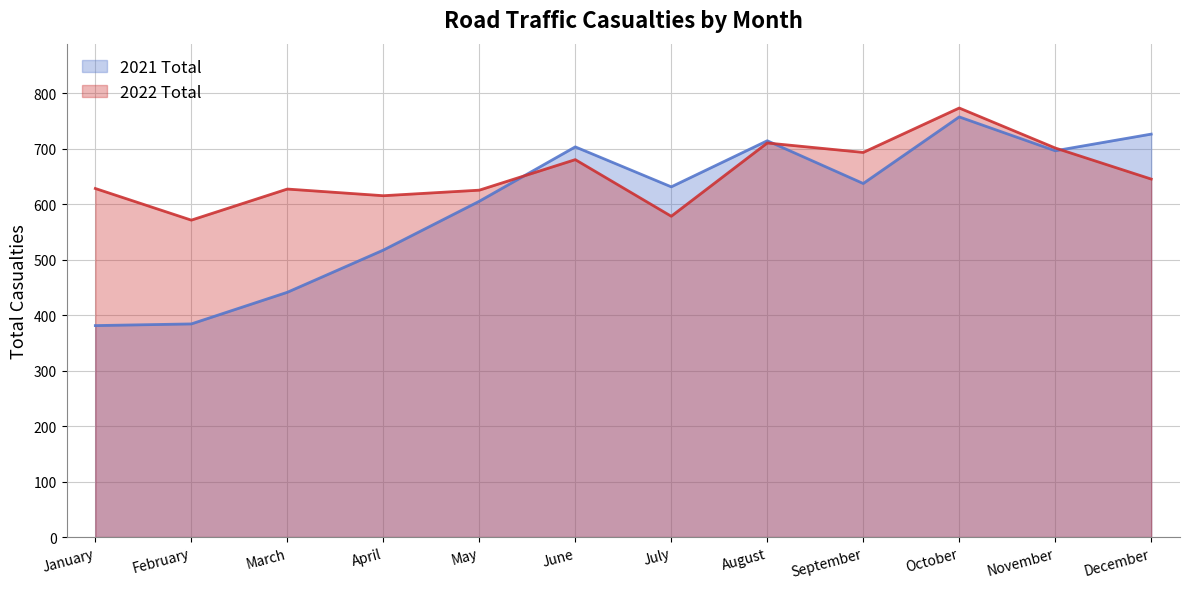

How many interior local peaks does the 2022 Total series have?

4